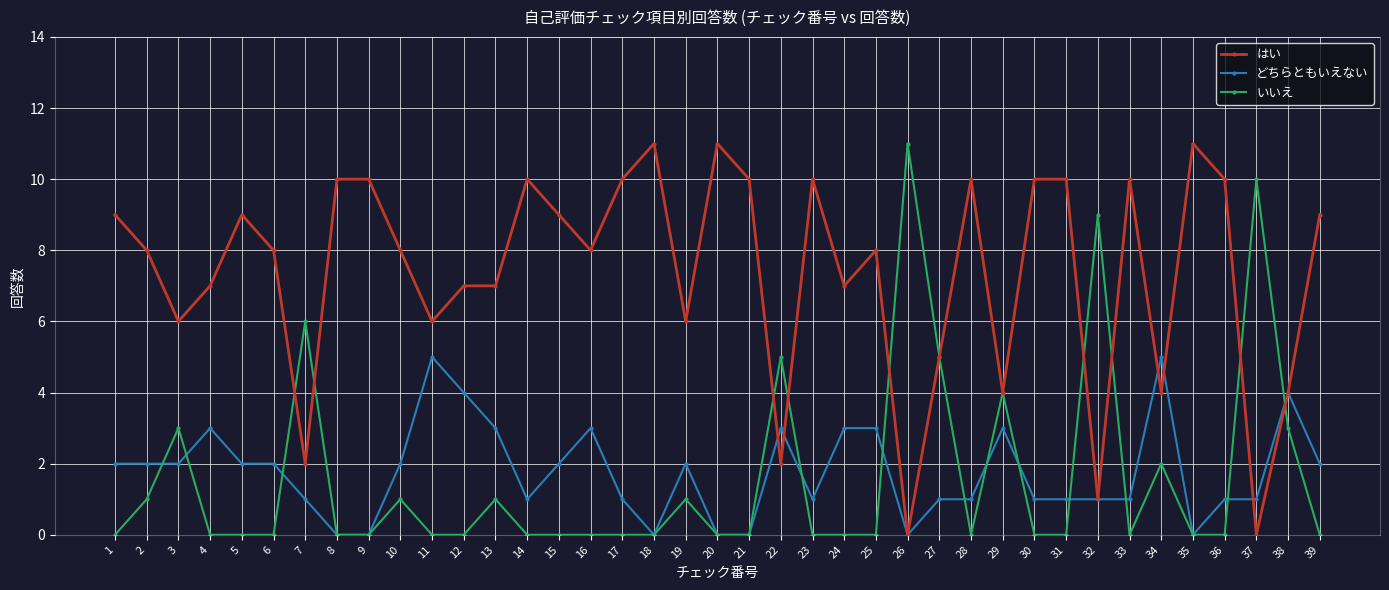

True or false: はい has more than 2 interior local peaks.

True